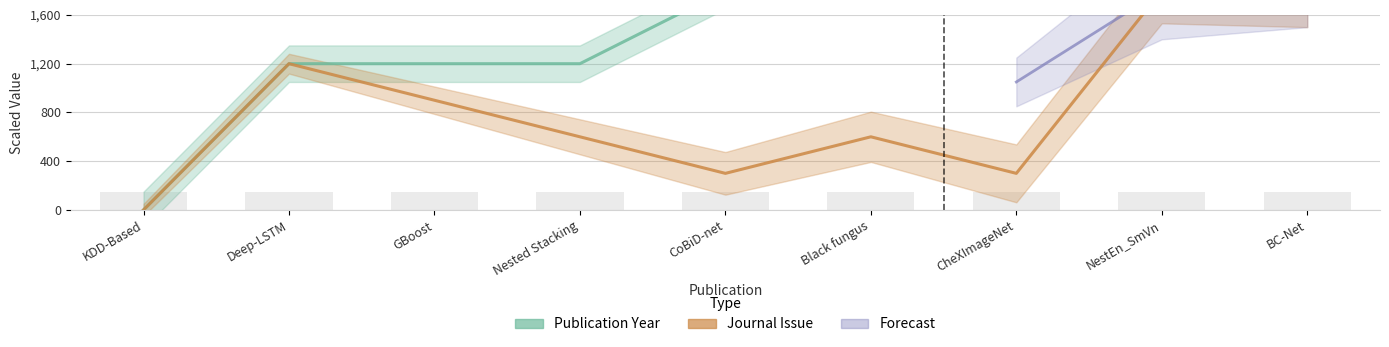

What is the label of the 1st bar from the left?

KDD-Based